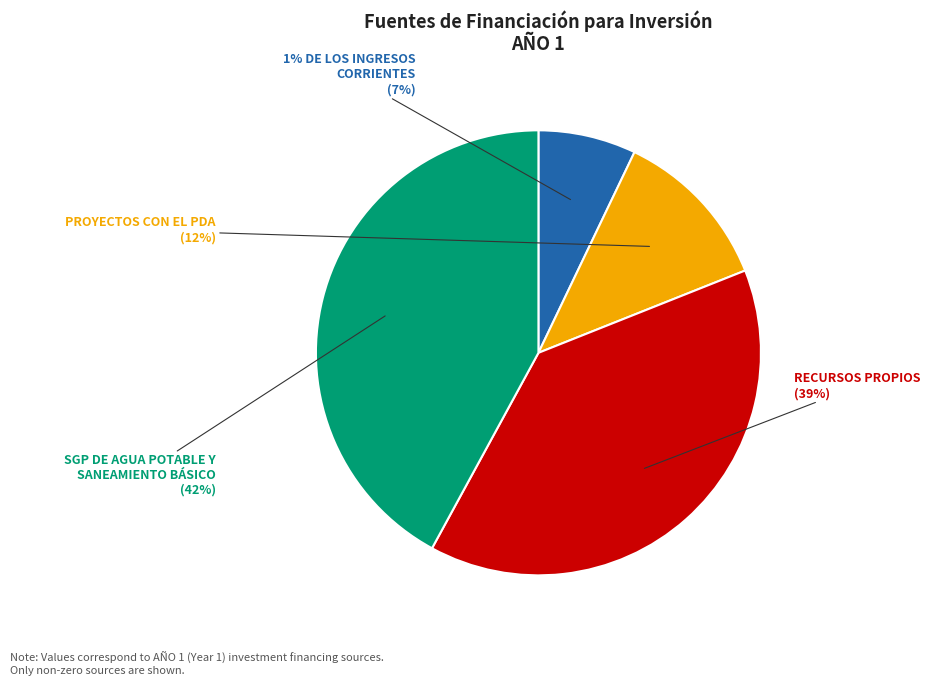

Does any single category account for the majority?

No